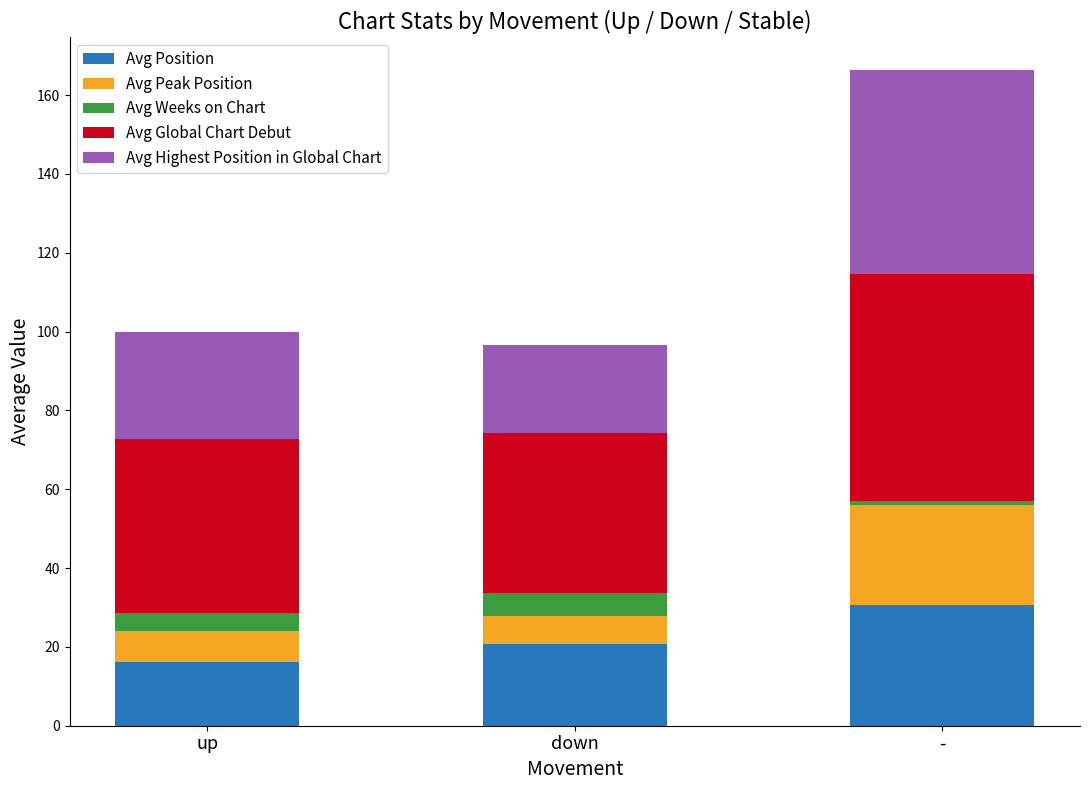

Reading left to right, transcribe the values for Avg Position.

16.2	20.7	30.7